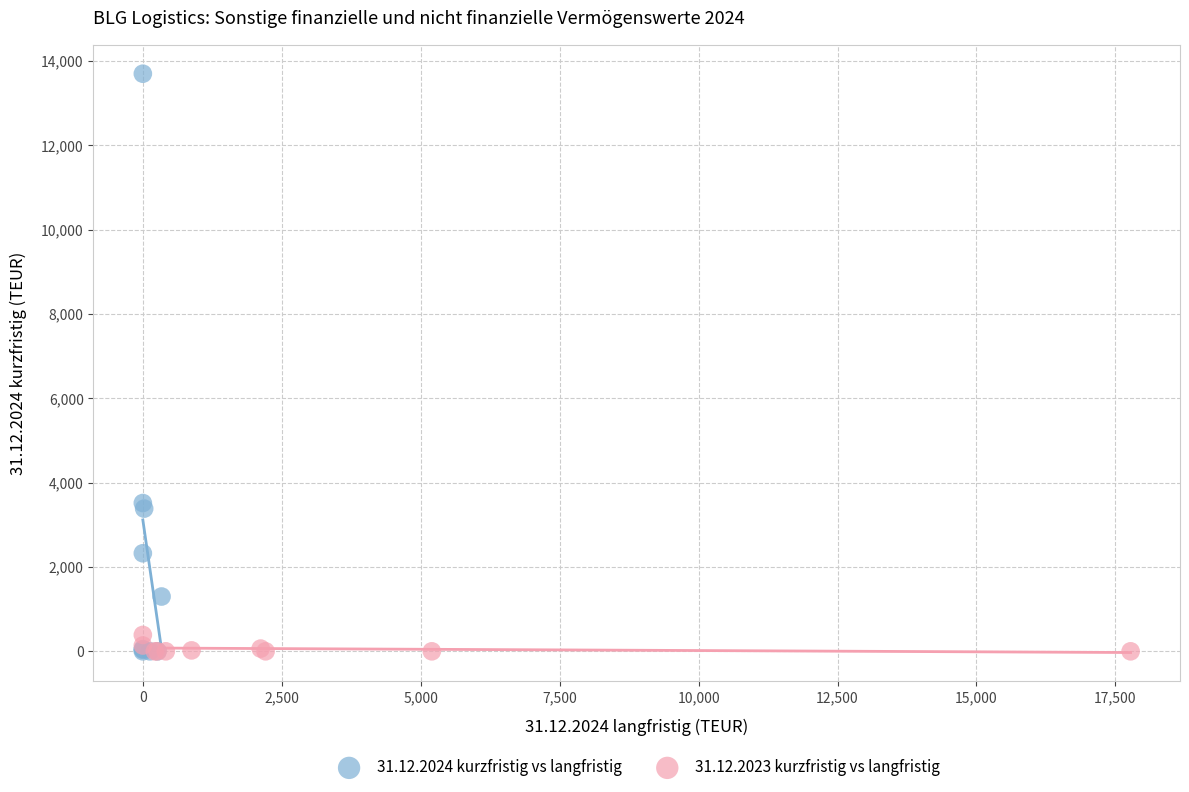

Which series has the widest spread of Y values?

31.12.2024 kurzfristig vs langfristig